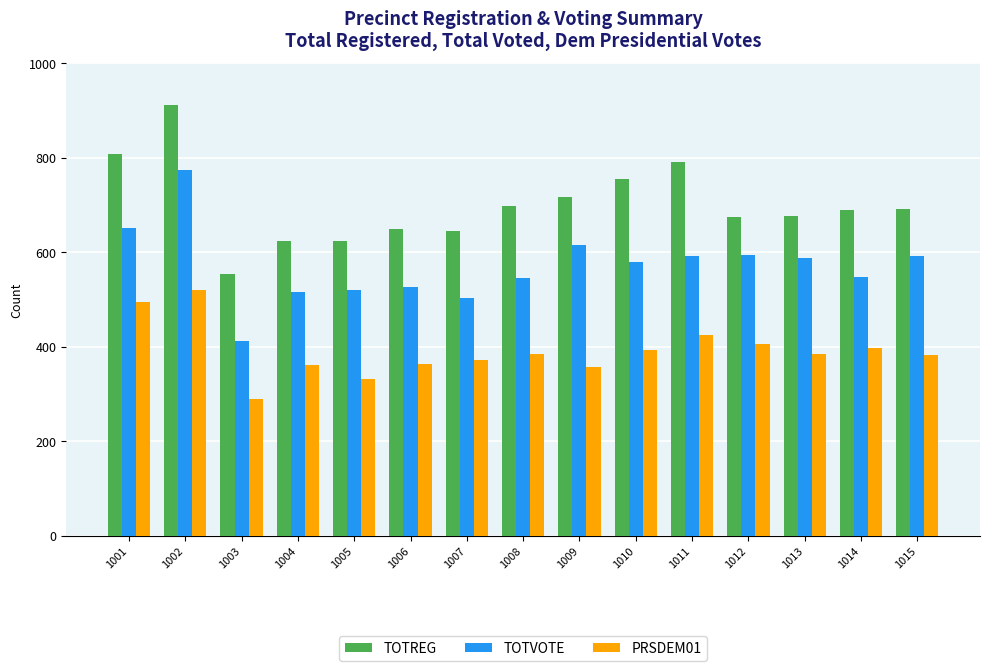

What is the spread (max minus min) of values at 1013?

292